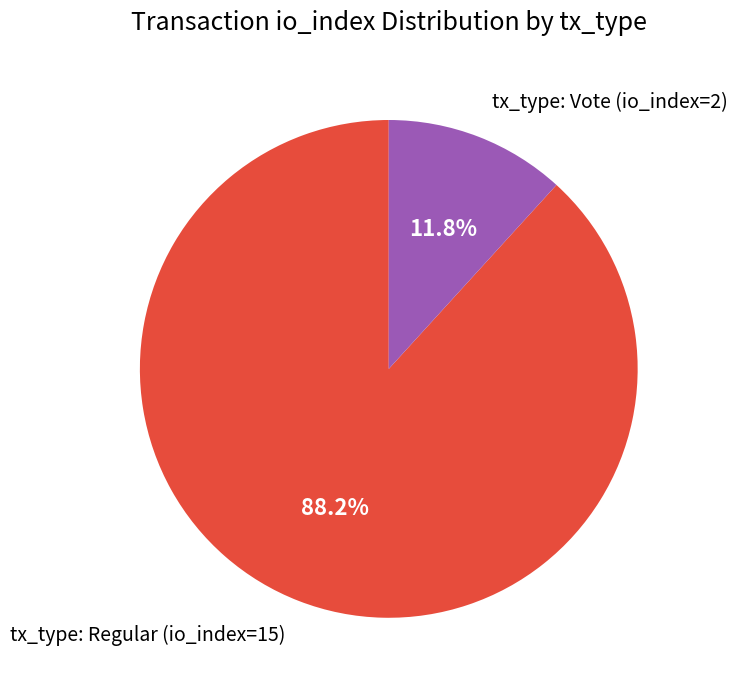

To the nearest percent, what portion does tx_type: Vote (io_index=2) represent?

12%